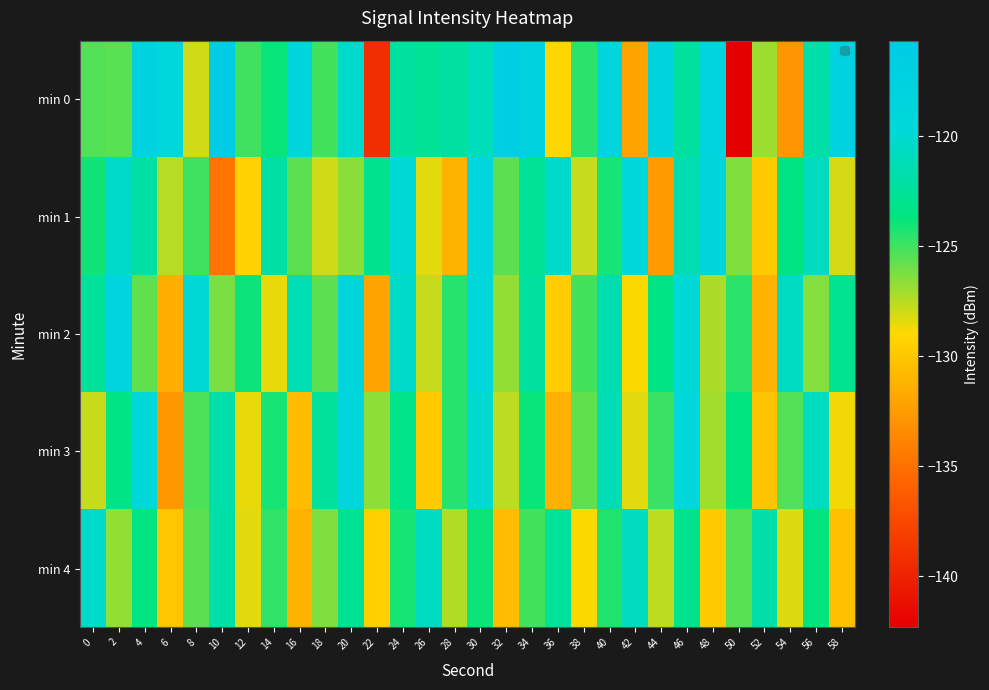

Which category has the highest value across all series?

10